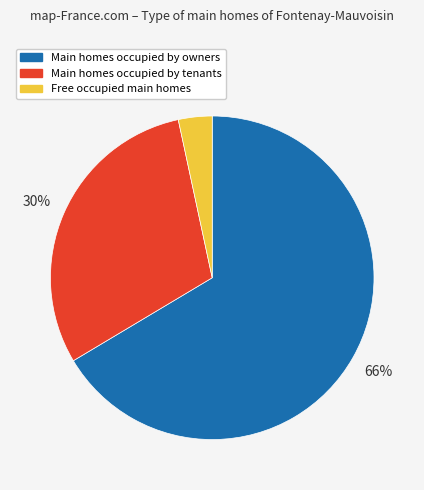

Does any single category account for the majority?

Yes